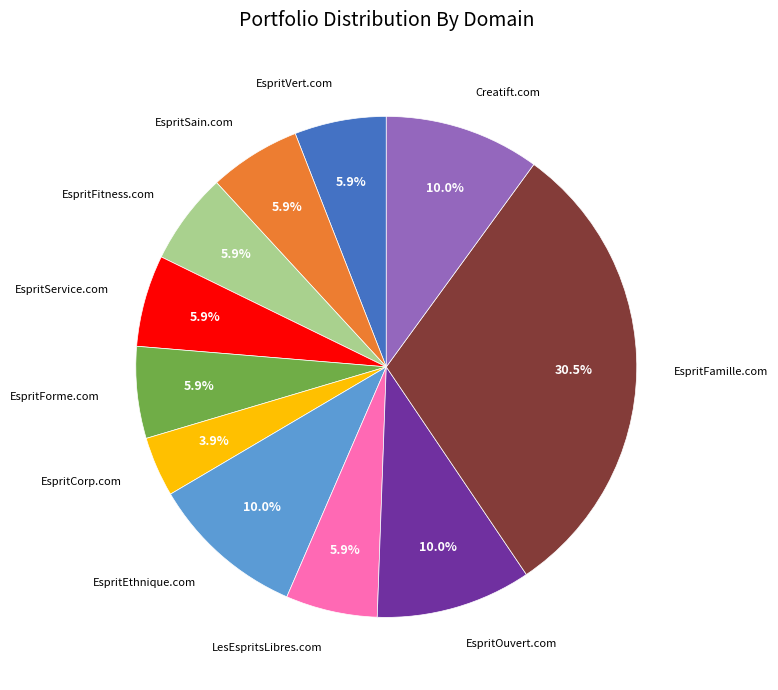

Is there any slice that represents more than half of the pie?

No